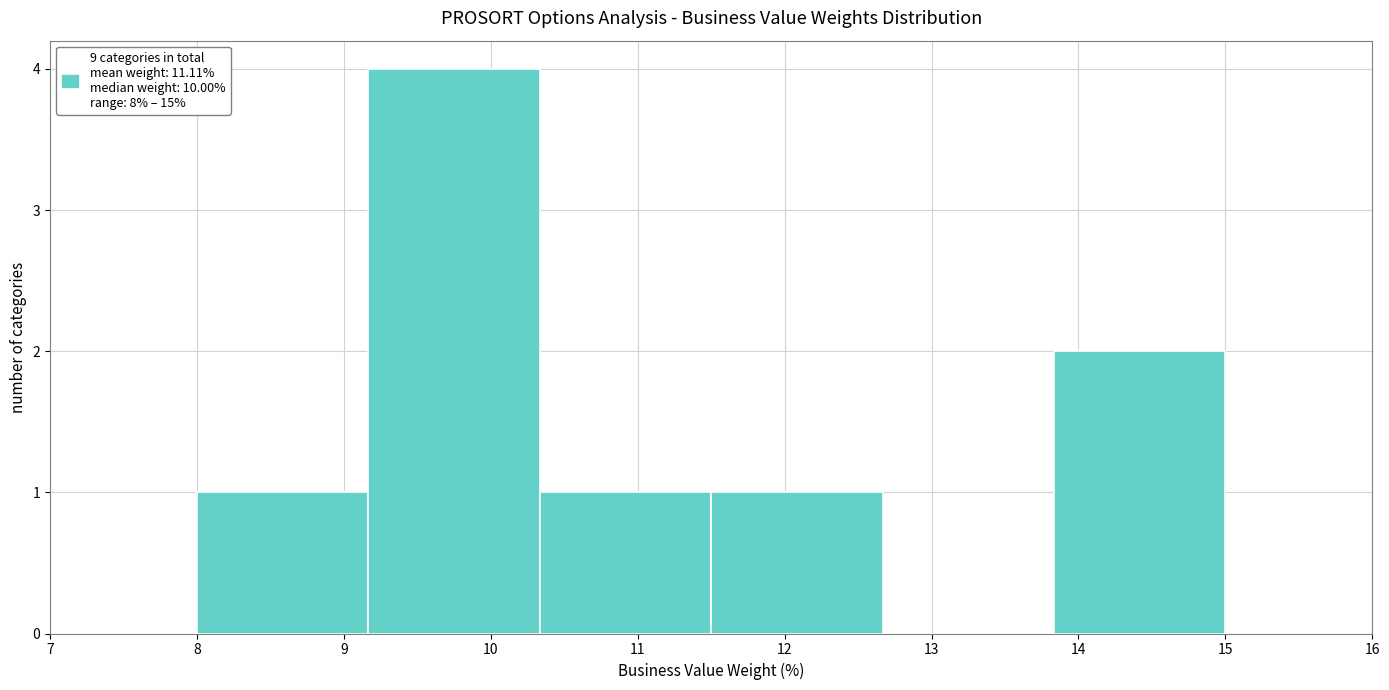

What is the height of the bar covering 10.3 to 11.5 on the x-axis? Neither the bar edges nor the heights are printed on the chart, so give them approximately, as read against the axes.

1